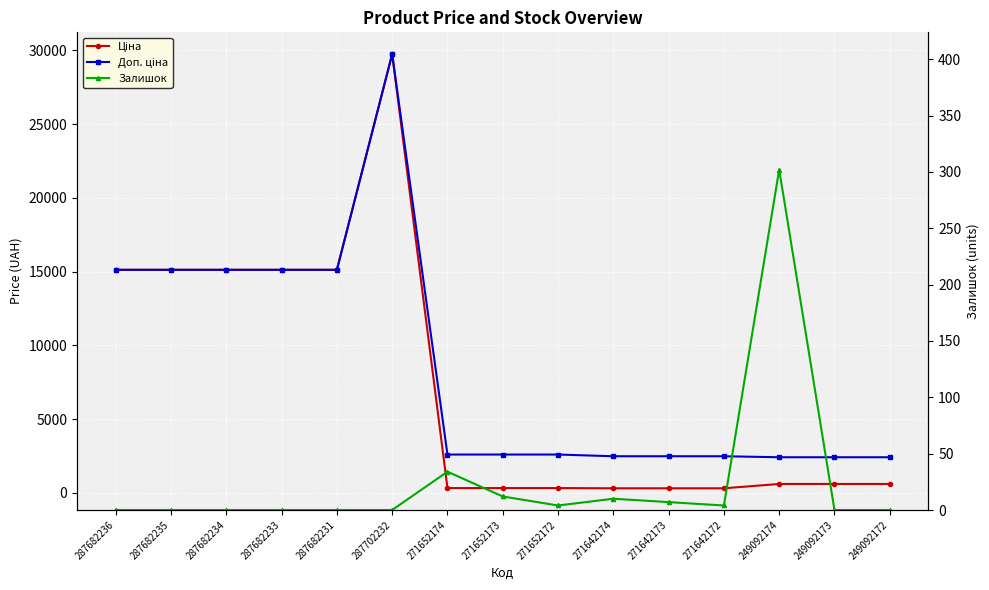

Which series has the largest total across all categories?

Доп. ціна